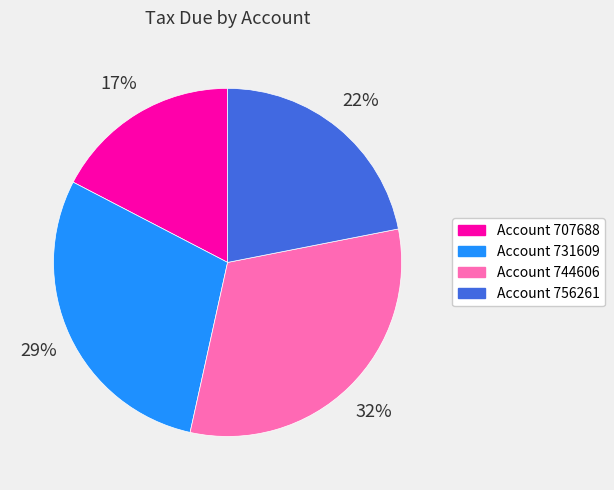

What is the ratio of the value at Account 707688 to the value at Account 731609?

0.6